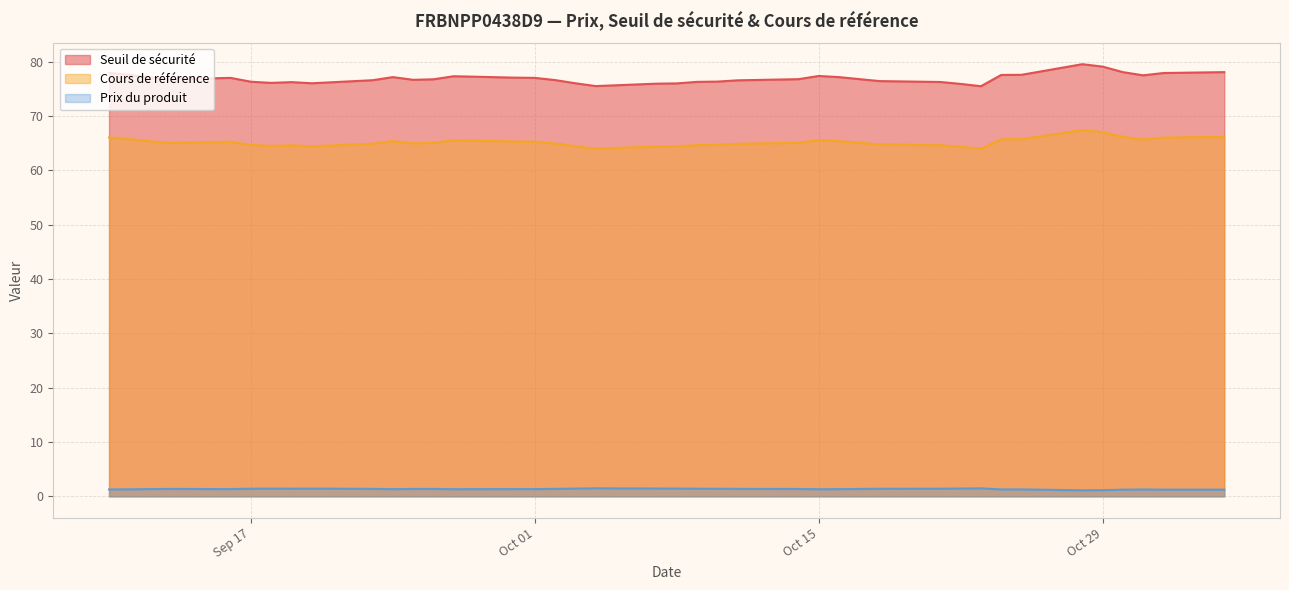

What is the maximum value shown in the chart?

79.6